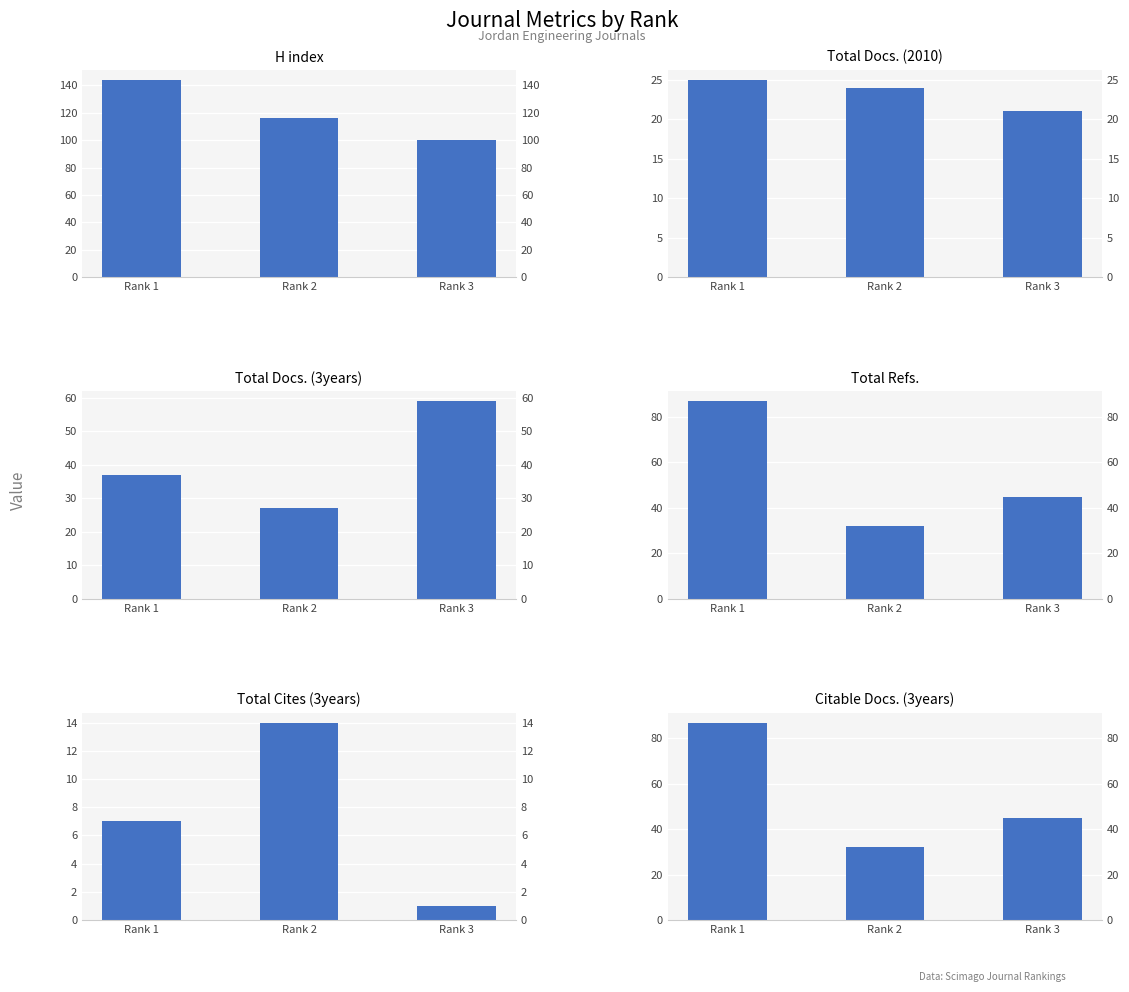

What is the difference between the H index values at Rank 2 and Rank 3?

16